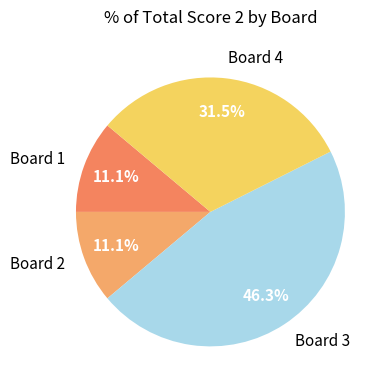

Is Board 4 the majority of the pie?

No